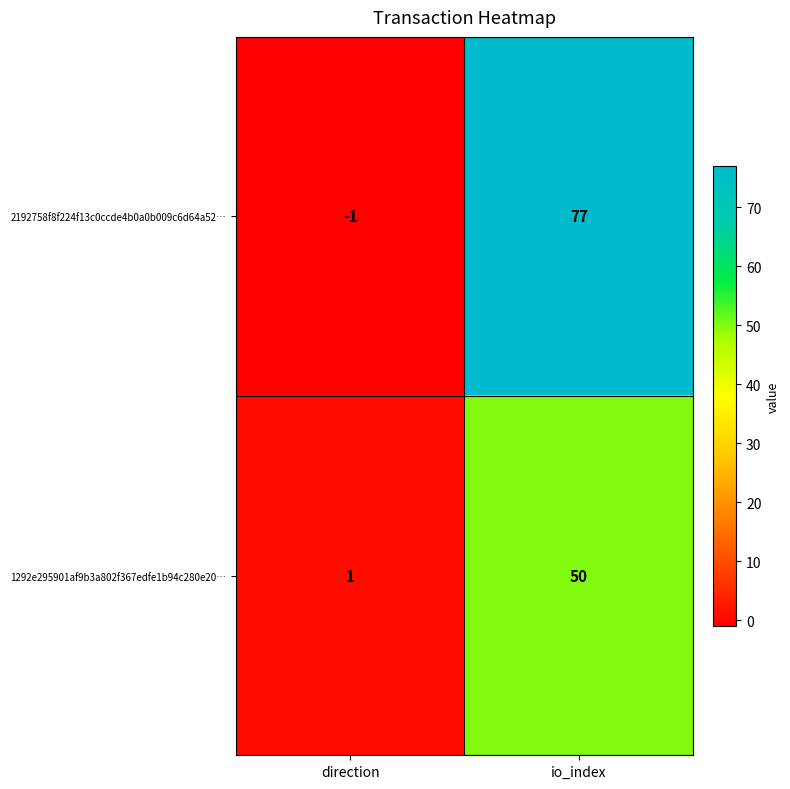

Where is 2192758f8f224f13c0ccde4b0a0b009c6d64a52… nearest to the value 38?

direction